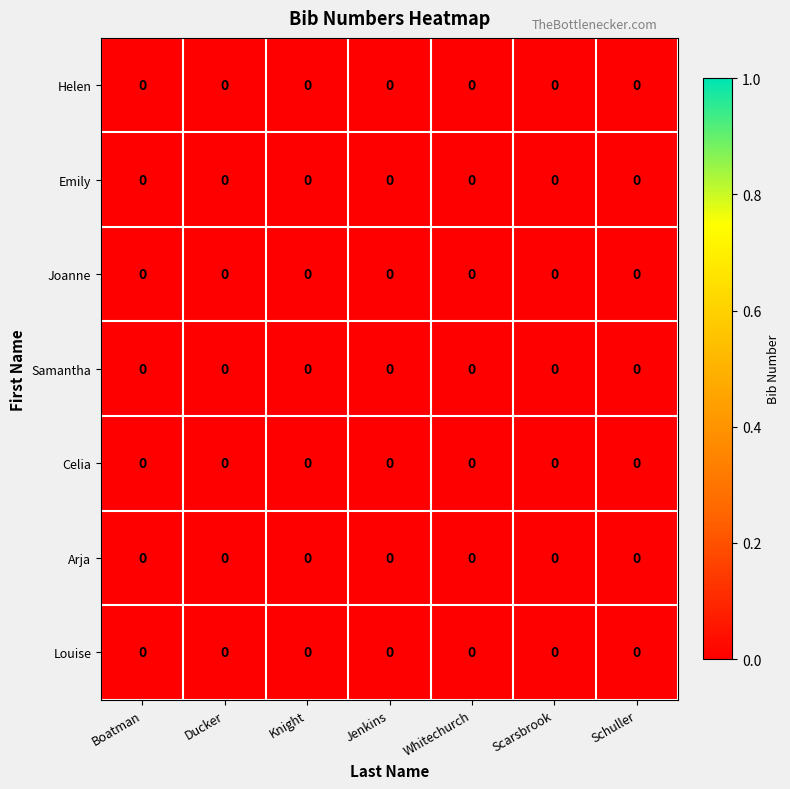

At Scarsbrook, list the series in order from smallest to largest.

Arja, Helen, Samantha, Joanne, Louise, Emily, Celia